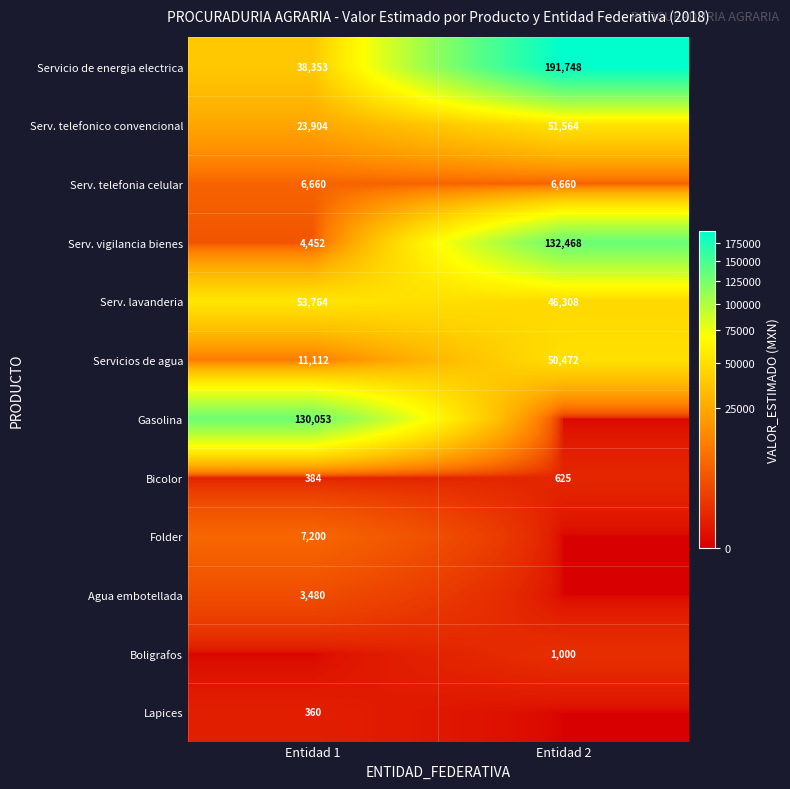

What is the difference between the Servicio de energia electrica values at Entidad 2 and Entidad 1?

153395